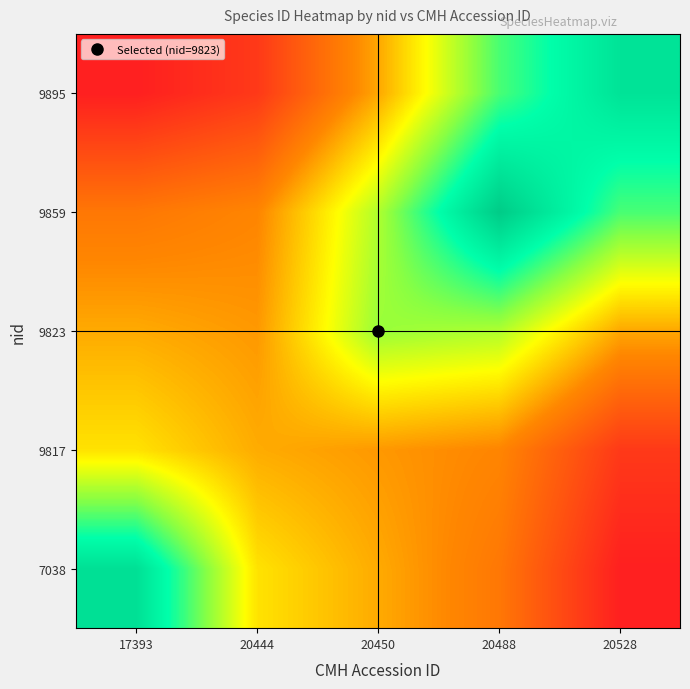

Between 20528 and 20444, which is larger?

20444